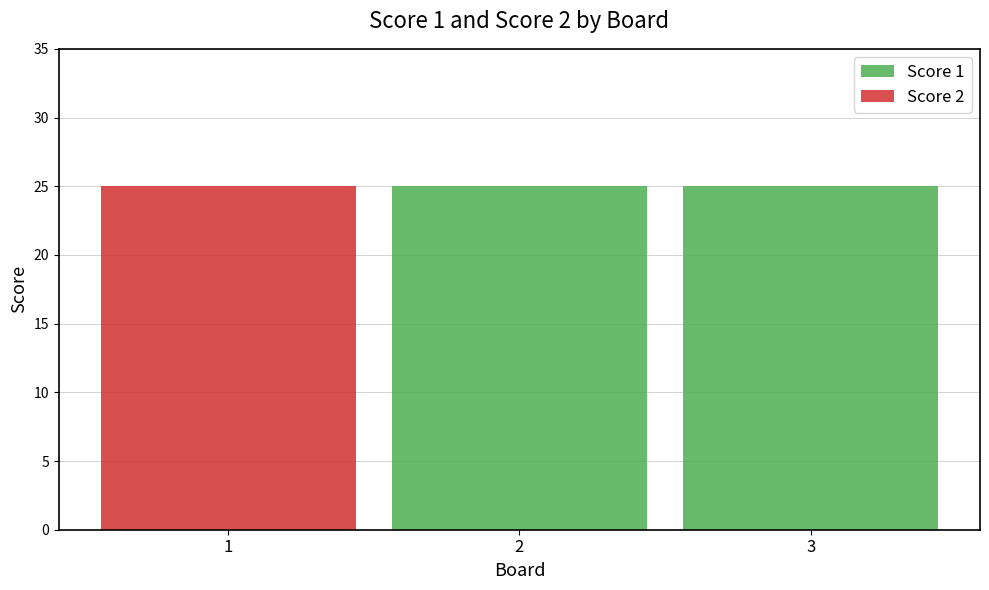

Are the bars horizontal?

No